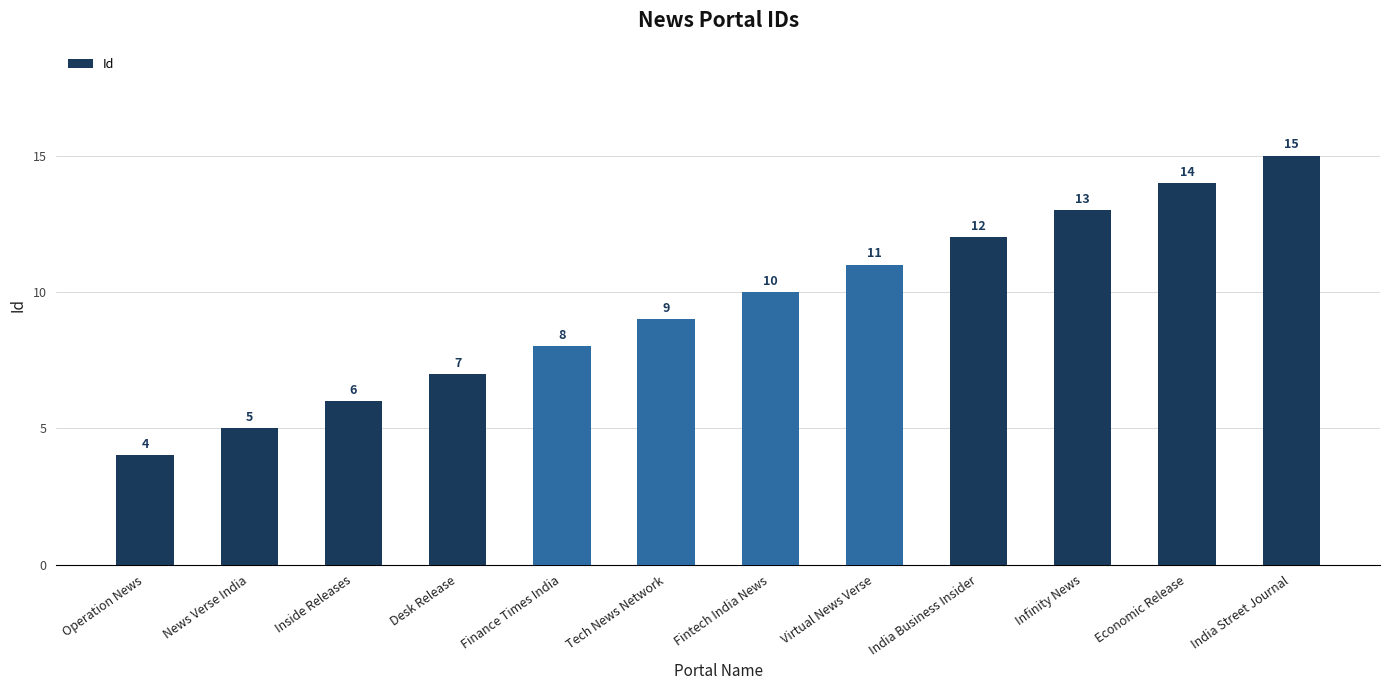

List the labels in order of value, smallest first.

Operation News, News Verse India, Inside Releases, Desk Release, Finance Times India, Tech News Network, Fintech India News, Virtual News Verse, India Business Insider, Infinity News, Economic Release, India Street Journal